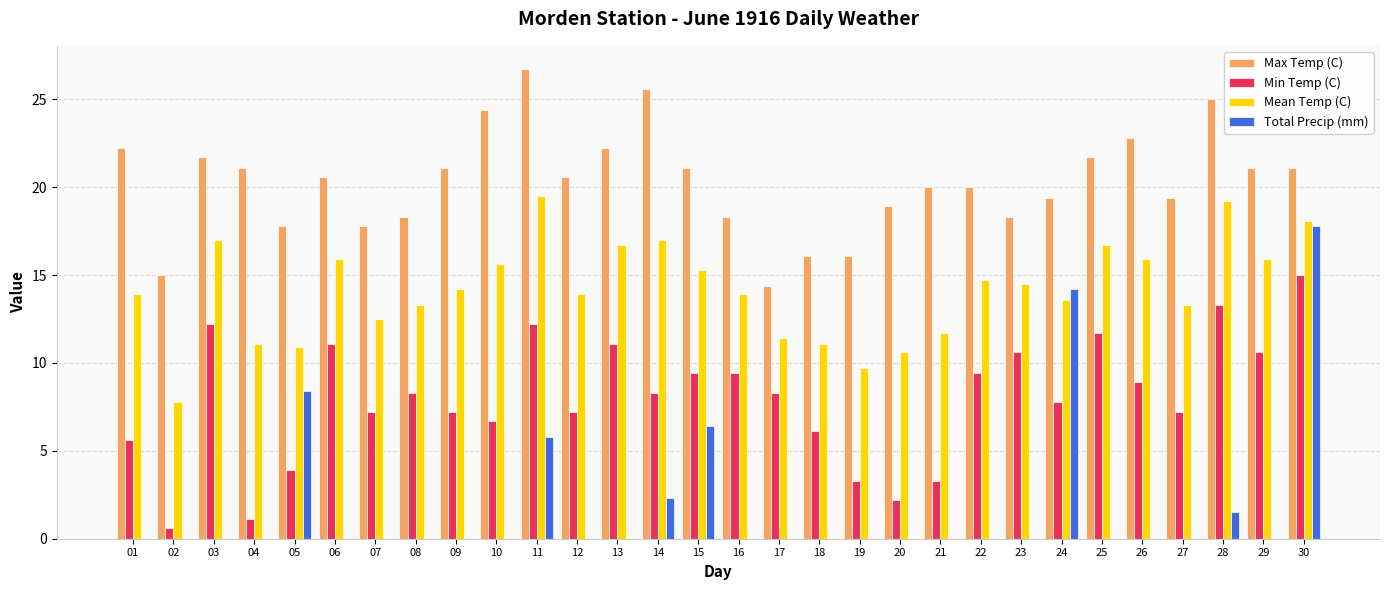

The Min Temp (C) series shows 3.3 at 24. True or false?

False